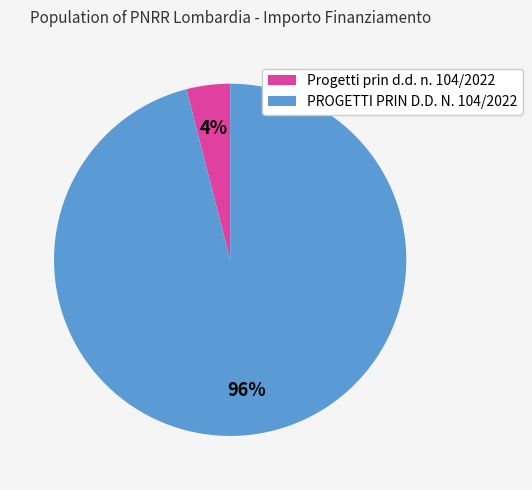

Count the number of slices in the pie.

2